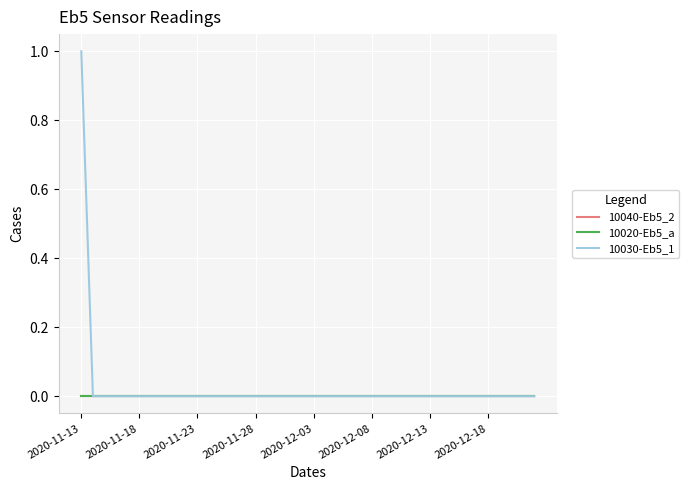

True or false: 10030-Eb5_1 has more than 2 interior local peaks.

False